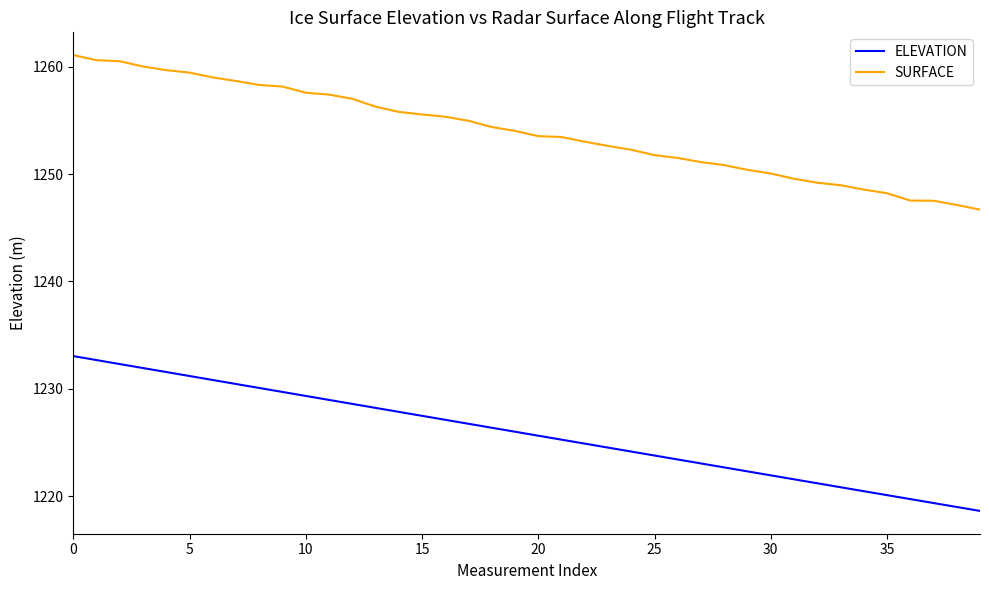

Rank the series by their average value, from highest to lowest.

SURFACE, ELEVATION